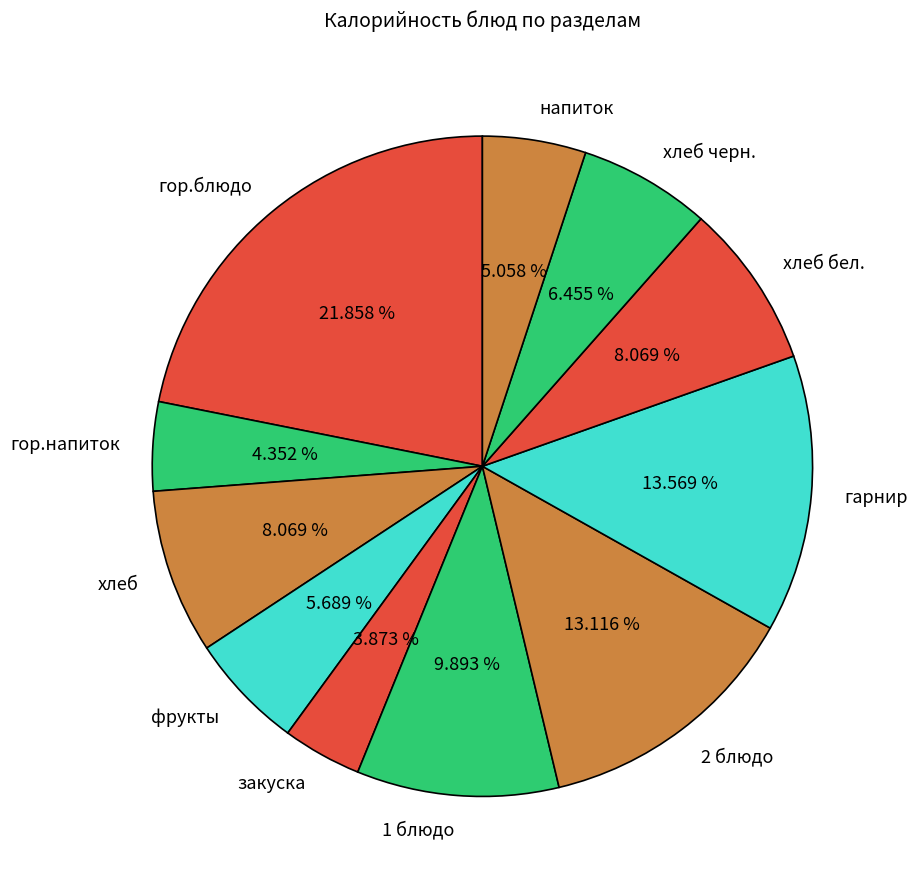

Does хлеб бел. represent more than half of the total?

No